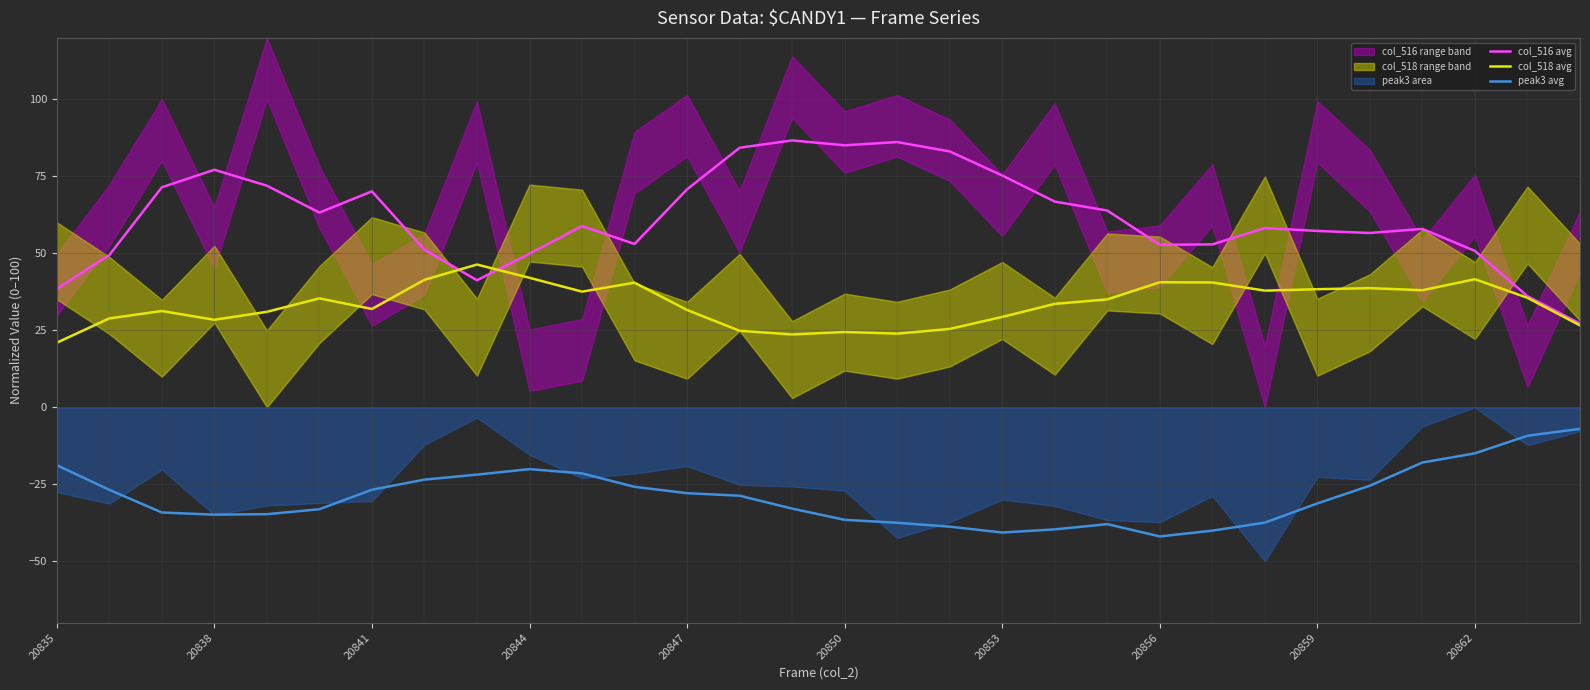

True or false: peak3 avg has a value of -38.0 at 20.

True